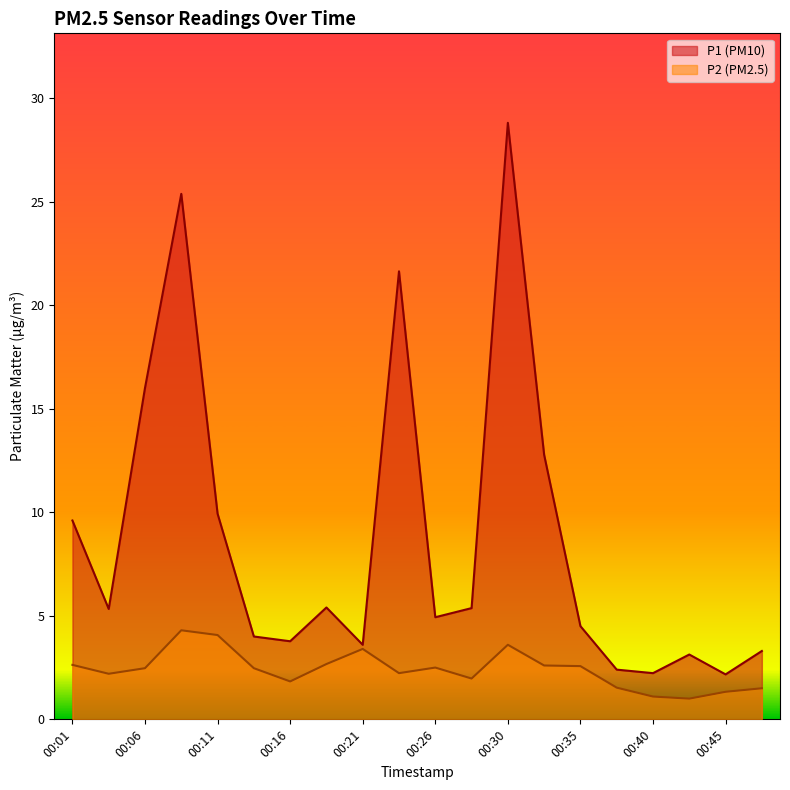

Which series has the widest spread of values?

P1 (PM10)